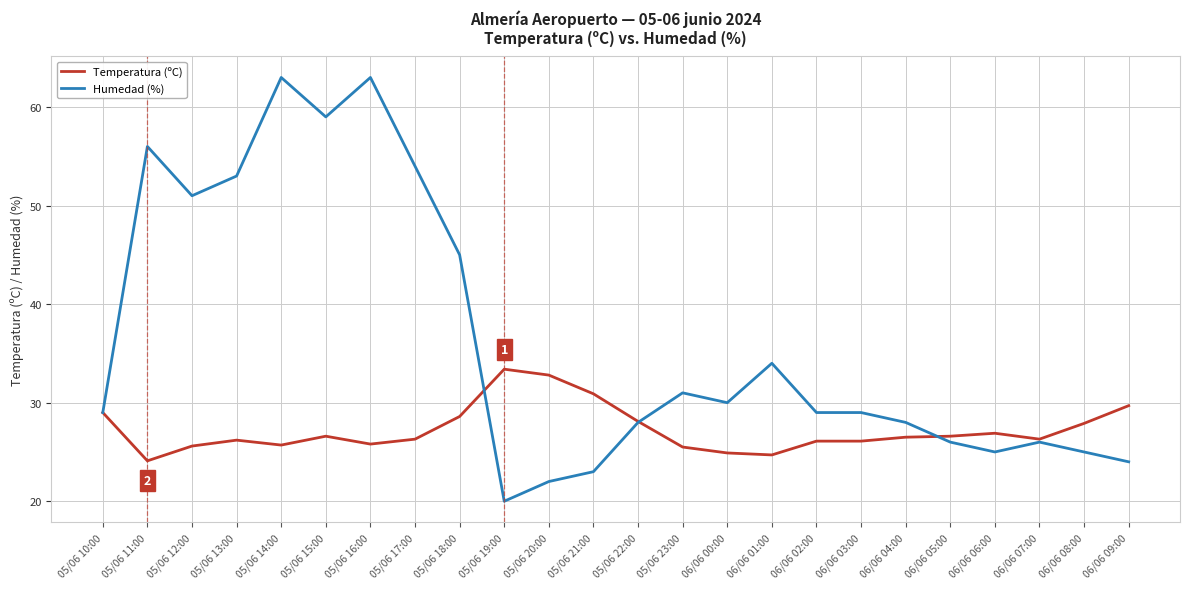

What is the smallest value displayed?

20.0